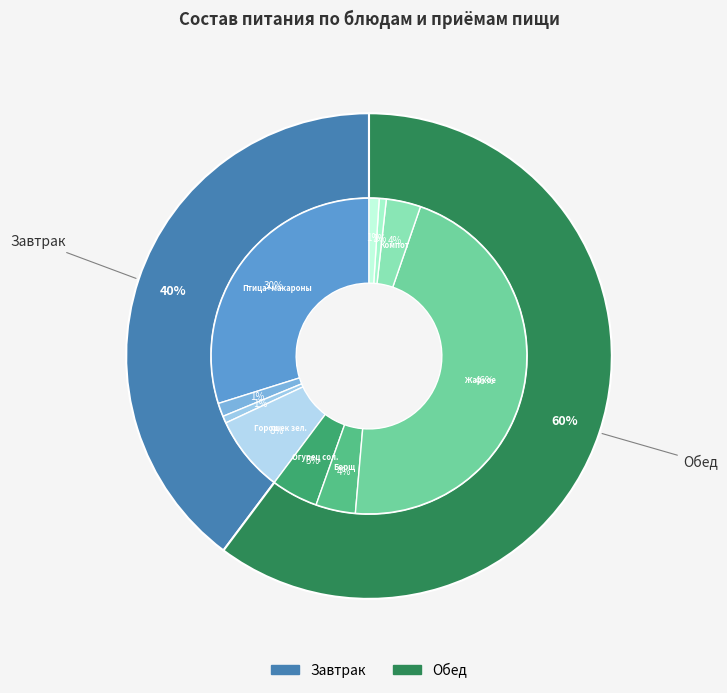

Is the sum of Пшеничный and Овощи по сезону (горошек зеленый) greater than half?

No